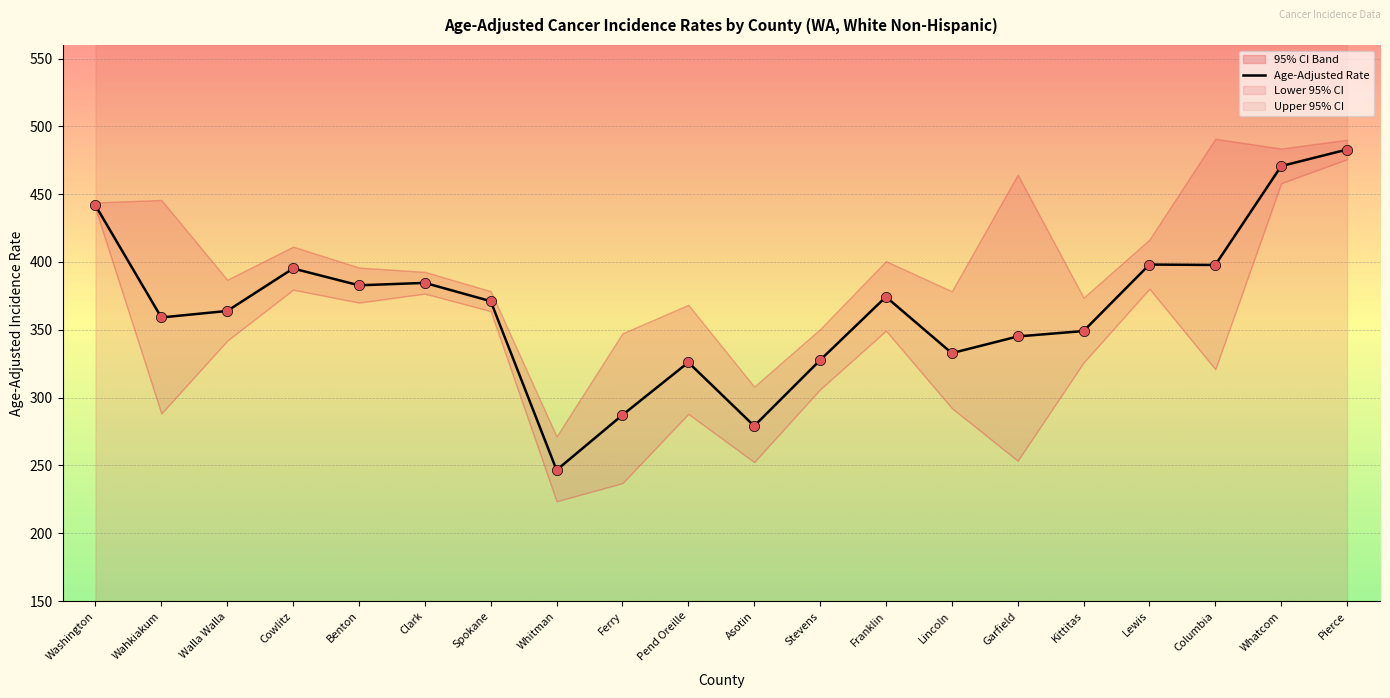

Which series has the largest total across all categories?

Upper 95% CI